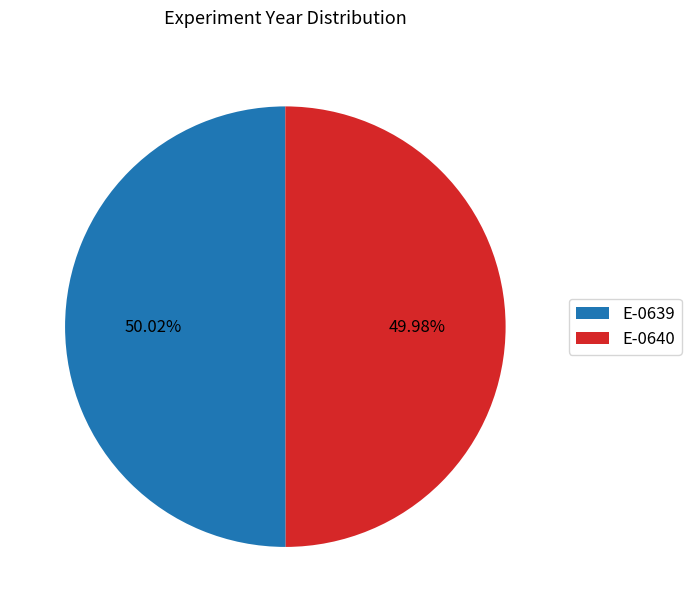

Approximately how many times larger is the value at E-0639 compared to E-0640?

1.0